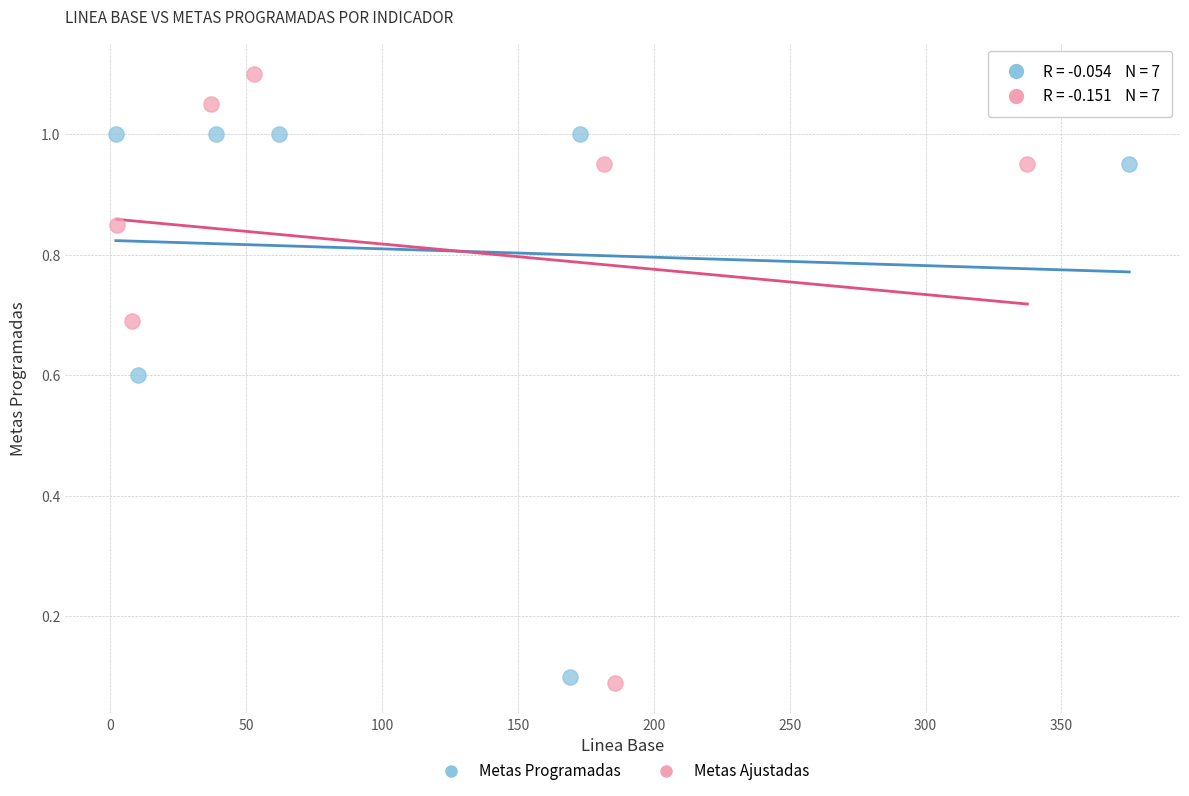

What are all the series names shown in the legend?

Metas Programadas, Metas Ajustadas